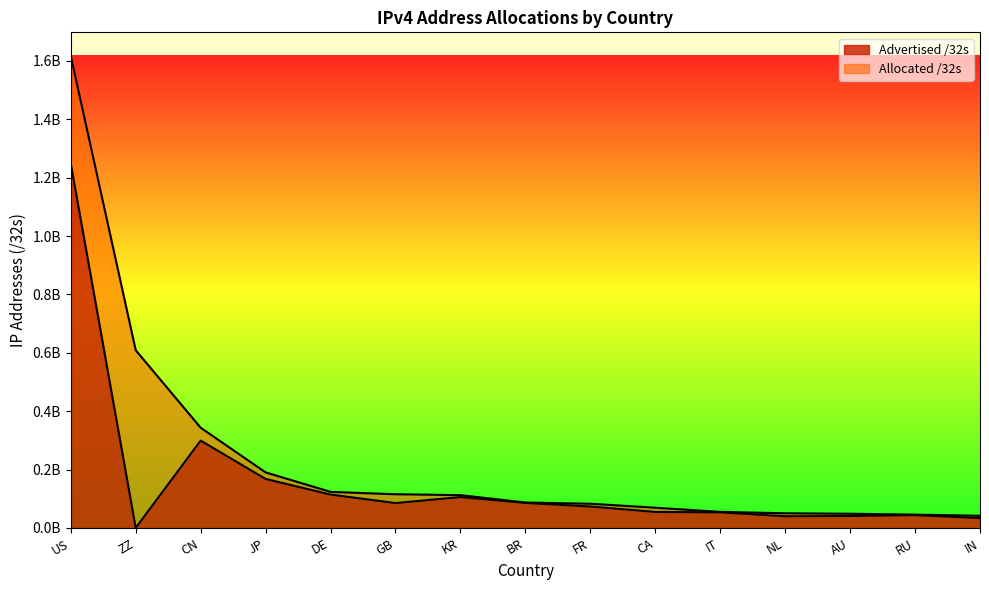

Reading right to left, list all the values displayed in this chart.

Allocated /32s: IN=41790464	RU=45645440	AU=48738816	NL=50291744	IT=55134272	CA=69336320	FR=82994544	BR=87165184	KR=112491776	GB=115512168	DE=123601792	JP=190364416	CN=343378944	ZZ=608865080	US=1617221728
Advertised /32s: IN=33810688	RU=43979776	AU=41081344	NL=40114432	IT=53368320	CA=54940928	FR=73538560	BR=85649408	KR=105793408	GB=85313536	DE=114386688	JP=167915520	CN=299275776	ZZ=295936	US=1248351488